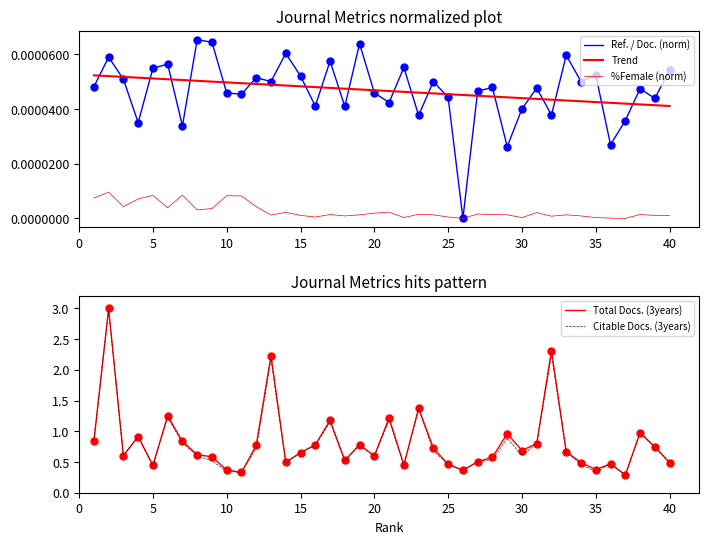

True or false: %Female (norm) has more than 1 points higher than both neighbors.

True